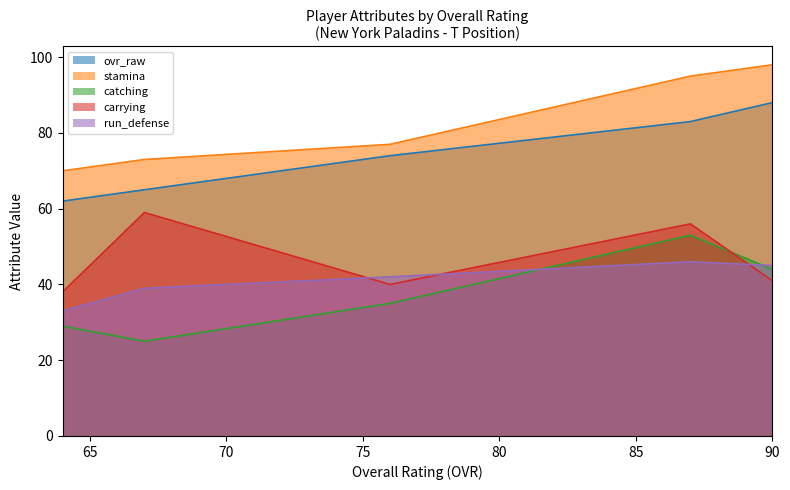

How many data points in catching are less than 35?

2